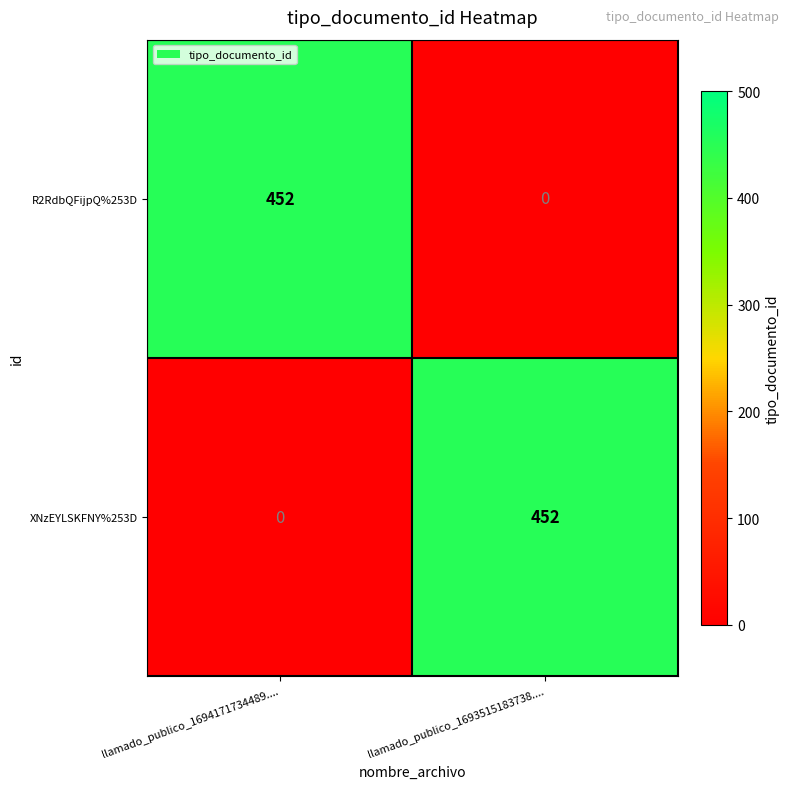

At llamado_publico_1694171734489...., list the series in order from smallest to largest.

XNzEYLSKFNY%253D, R2RdbQFijpQ%253D